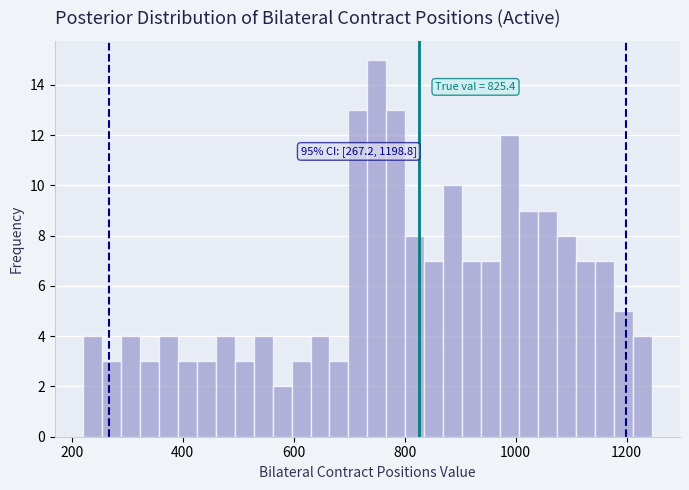

Read against the x-axis, roughly where is the centre of the tallest bar?

740